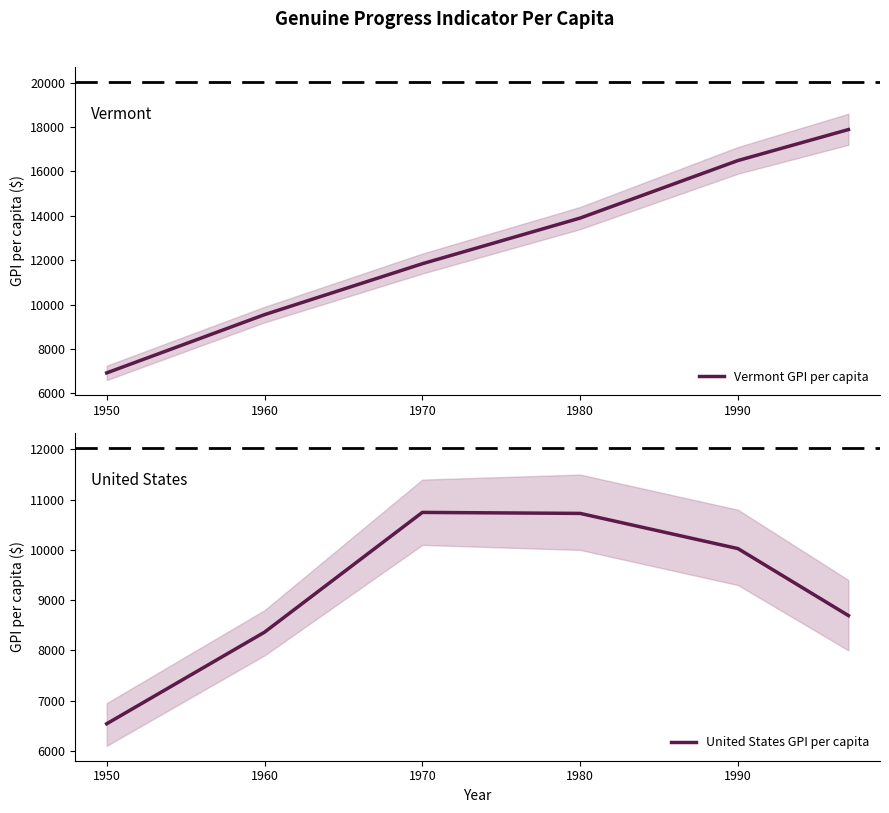

What is the maximum value for United States GPI per capita?

10747.0